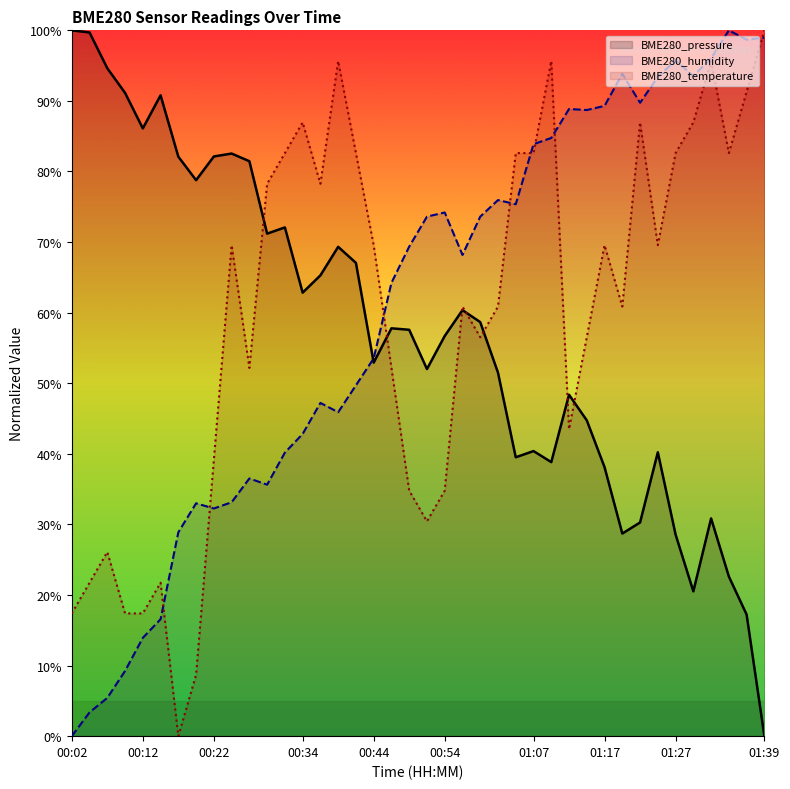

The BME280_pressure series shows 27.4 at 00:34. True or false?

False